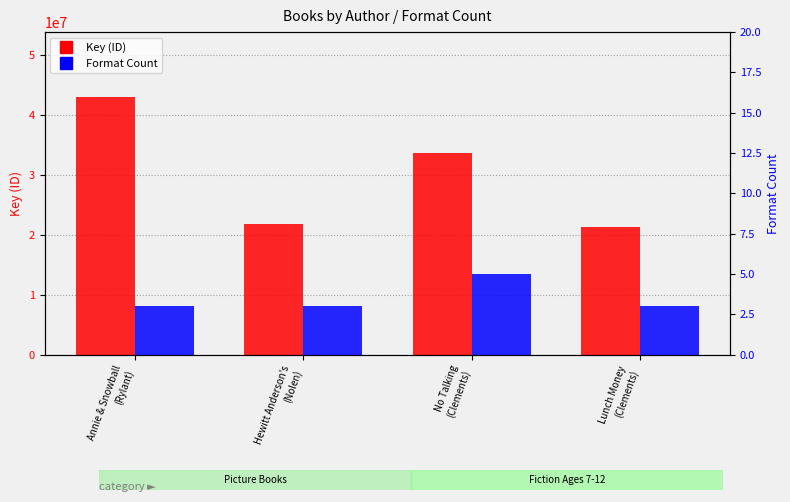

What is the minimum value for Key (ID)?

21302725